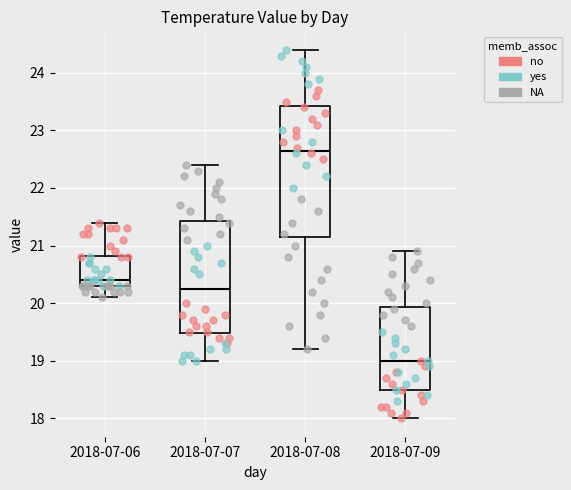

Reading left to right, read every box against the y-axis: the position of its median line, the range the box covers, and the ends of its whiskers. The values are not printed on the chart, so give them approximately, as read against the axis.

2018-07-06: median 20.4, box 20.3 to 20.8, whiskers 20.1 to 21.4
2018-07-07: median 20.3, box 19.5 to 21.4, whiskers 19.0 to 22.4
2018-07-08: median 22.7, box 21.2 to 23.4, whiskers 19.2 to 24.4
2018-07-09: median 19.0, box 18.5 to 19.9, whiskers 18.0 to 20.9